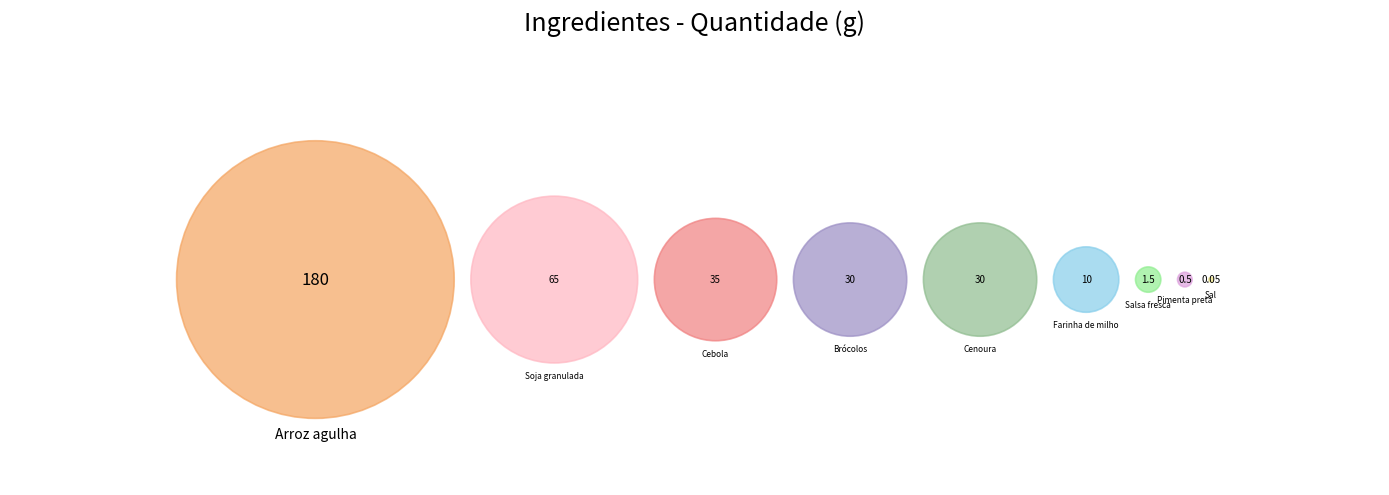

True or false: Pimenta preta accounts for 6% of the total.

False